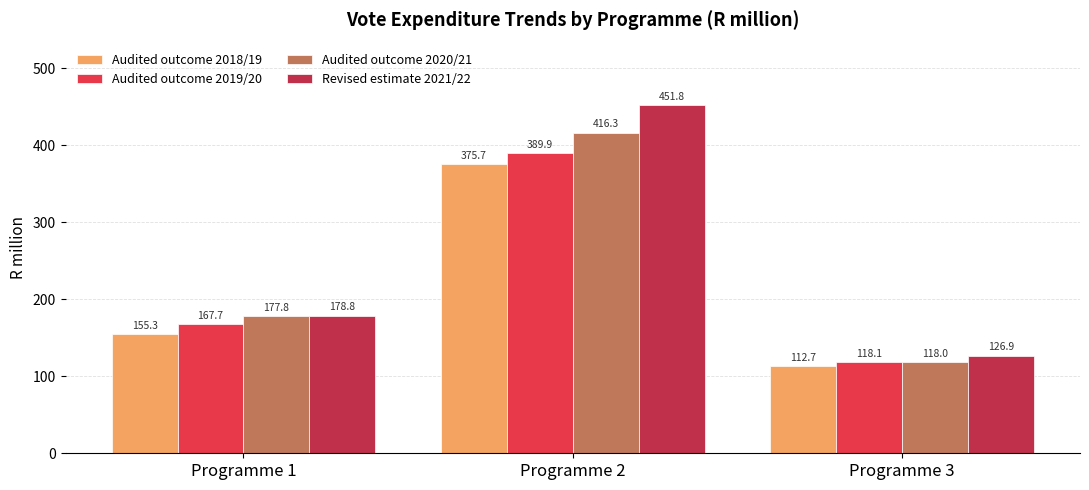

Reading left to right, list all the values displayed in this chart.

Audited outcome 2018/19: 155.3	375.7	112.7
Audited outcome 2019/20: 167.7	389.9	118.1
Audited outcome 2020/21: 177.8	416.3	118.0
Revised estimate 2021/22: 178.8	451.8	126.9